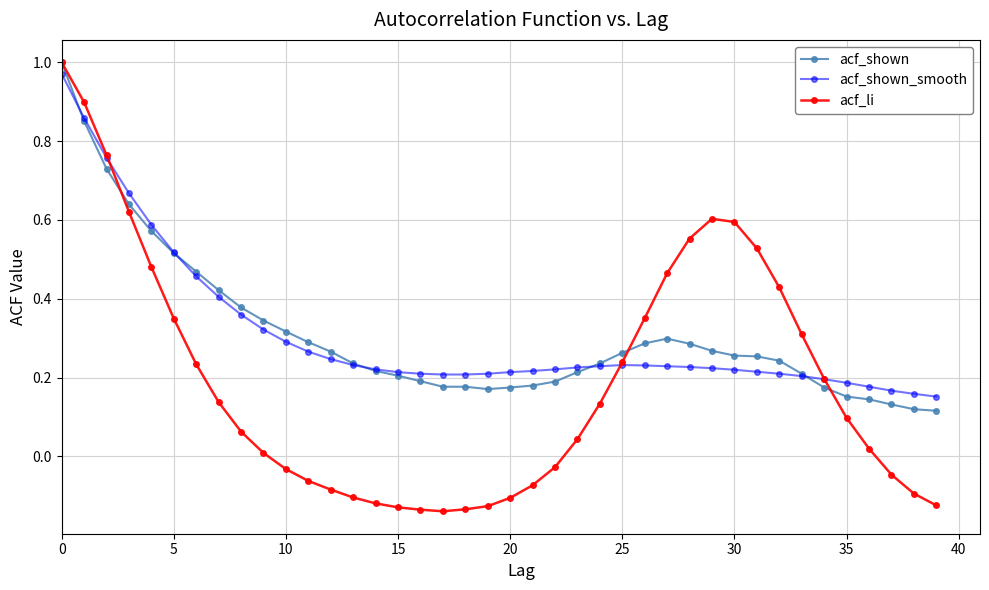

How many times do acf_shown and acf_shown_smooth cross each other?

5